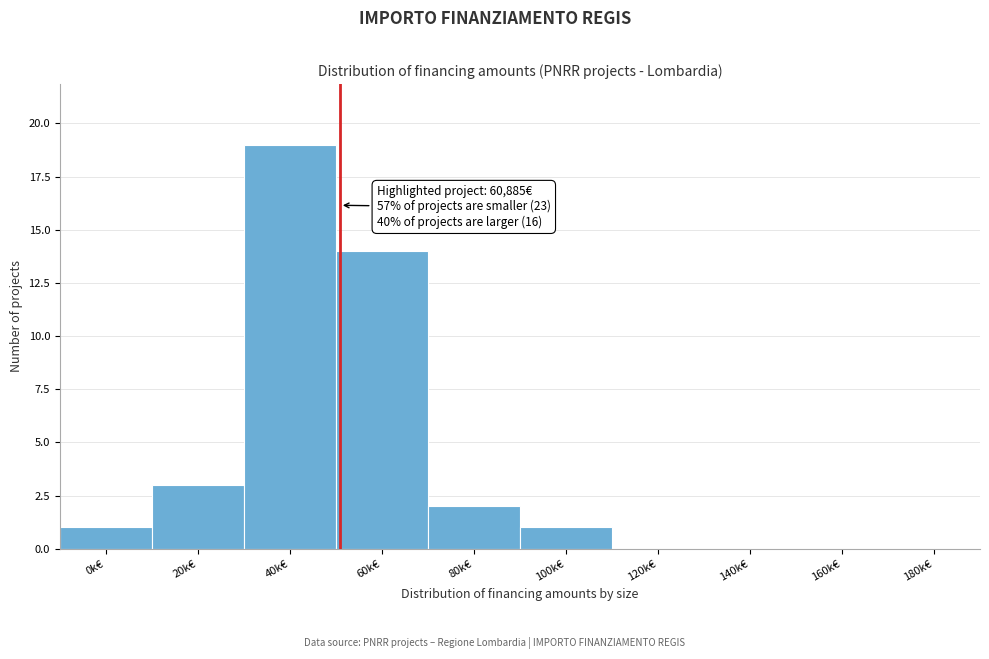

Reading left to right, what are all the values shown in this chart?

0k€=1	20k€=3	40k€=19	60k€=14	80k€=2	100k€=1	120k€=0	140k€=0	160k€=0	180k€=0